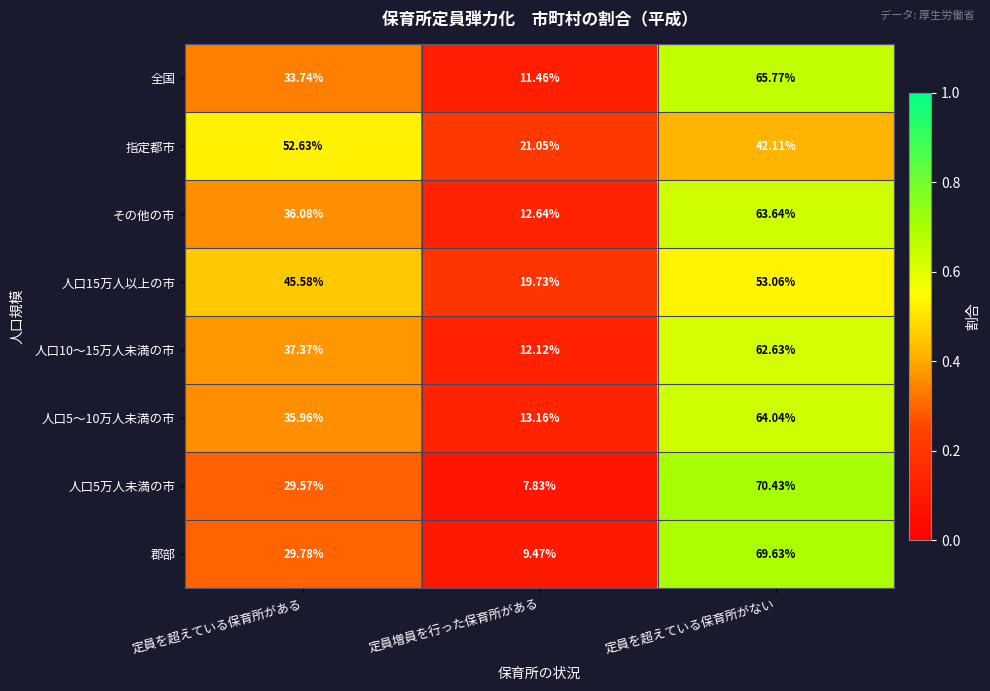

Between 定員を超えている保育所がある and 定員増員を行った保育所がある, which series saw the biggest shift?

指定都市